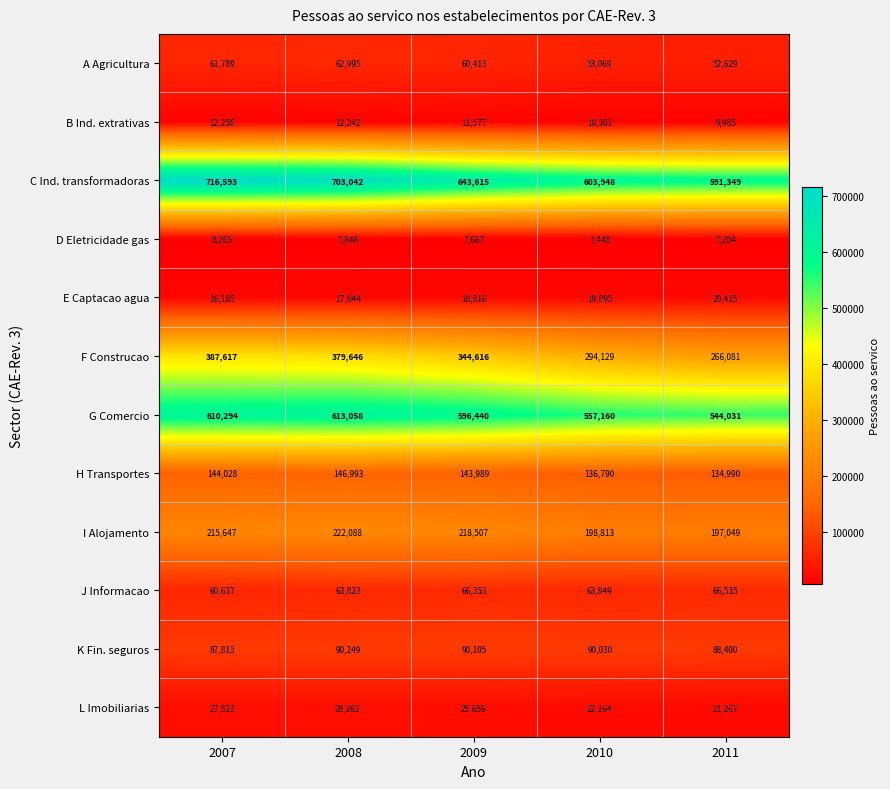

What is the spread (max minus min) of values at 2010?

596500